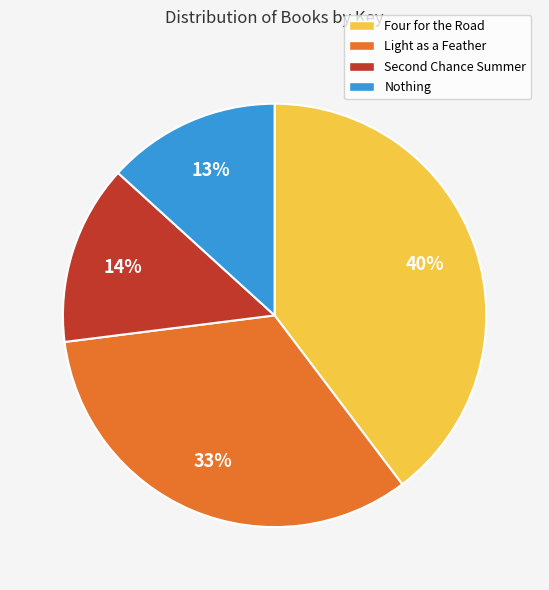

Does Light as a Feather account for over 50% of the chart?

No